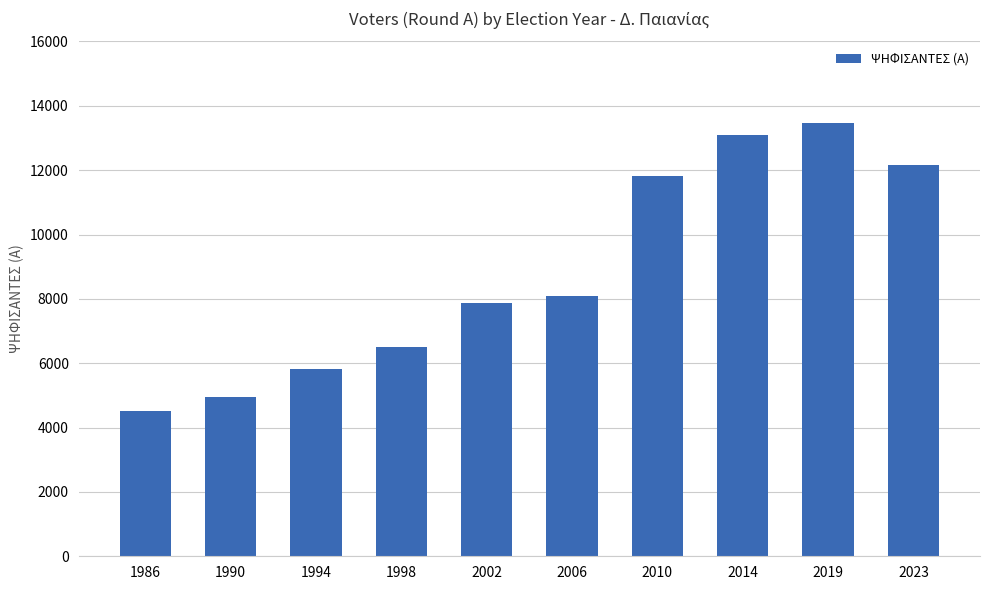

The chart shows a value of 2480 at 2023. True or false?

False